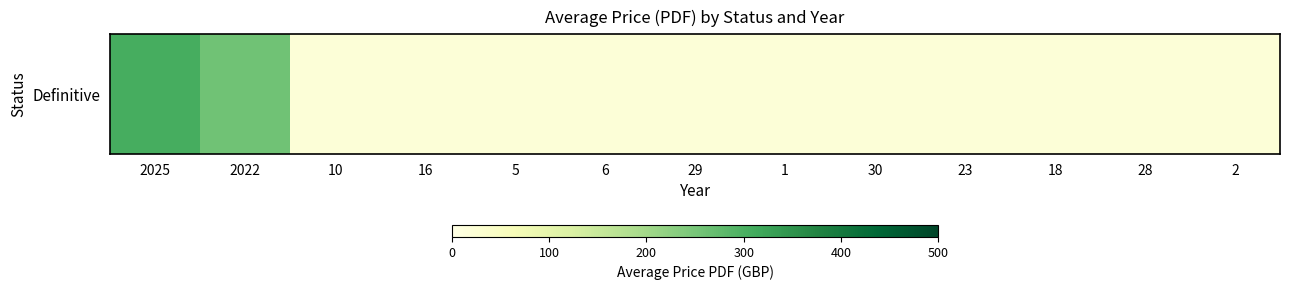

What is the minimum value shown in the chart?

20.0